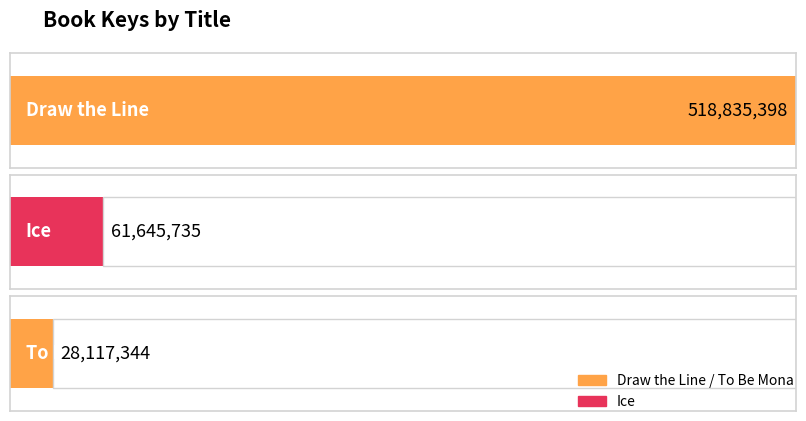

What is the smallest value displayed?

28117344